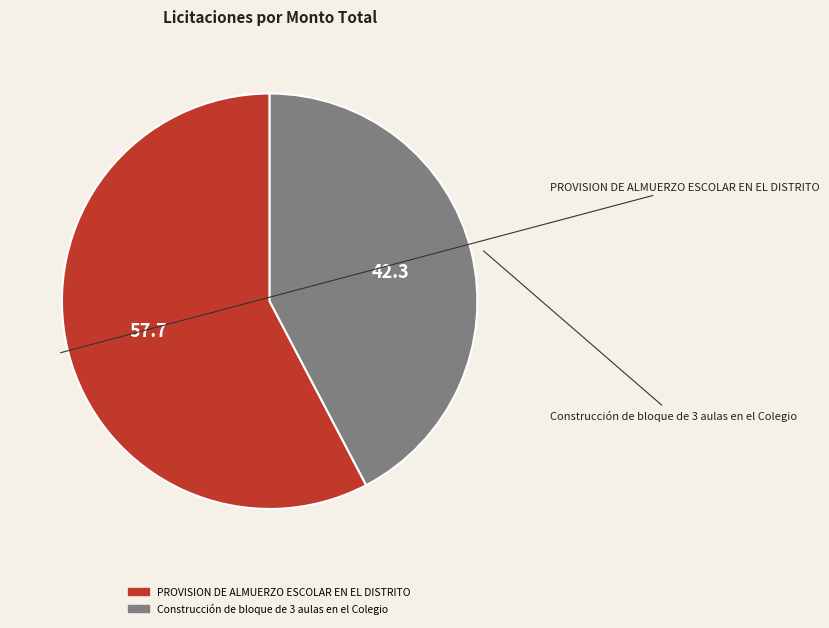

What is the ratio of the value at Construcción de bloque de 3 aulas en el Colegio to the value at PROVISION DE ALMUERZO ESCOLAR EN EL DISTRITO?

0.7